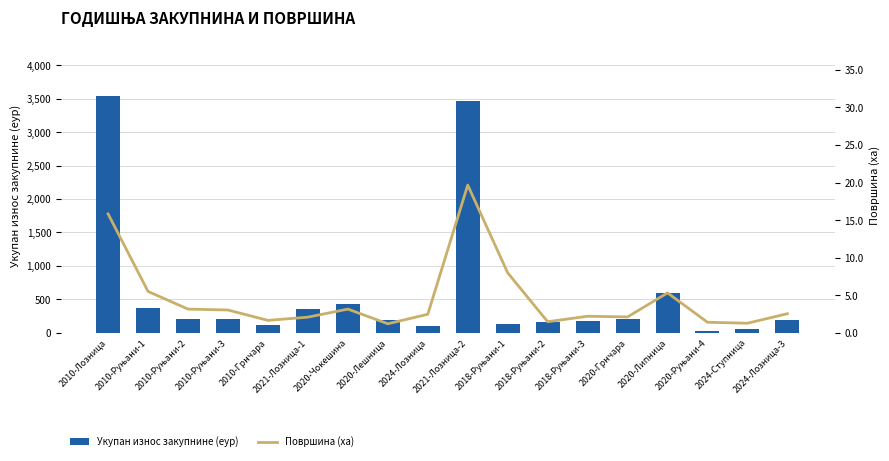

What is the spread (max minus min) of values at 2024-Лозница-3?

192.1